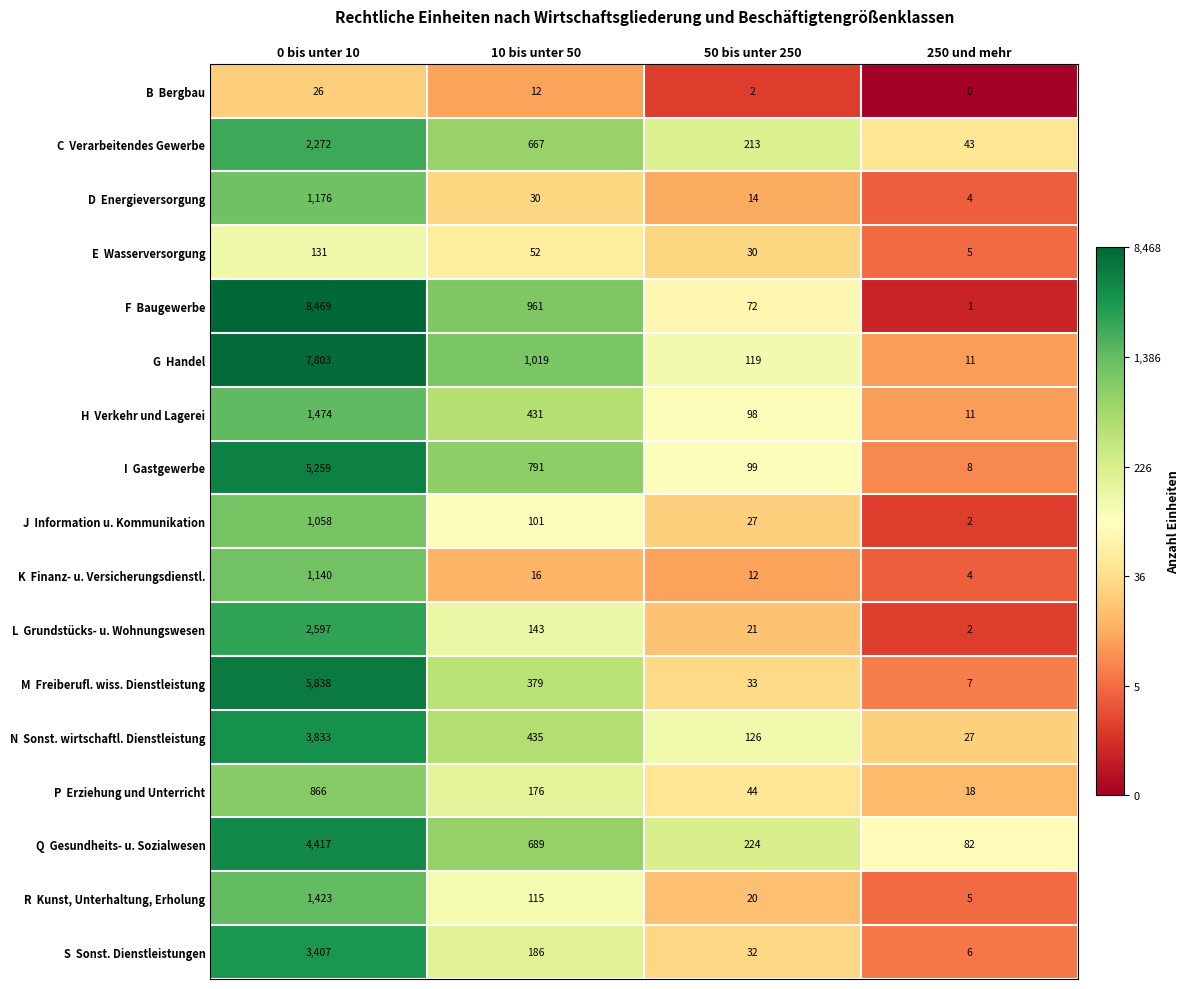

What is the spread (max minus min) of values at 50 bis unter 250?

222